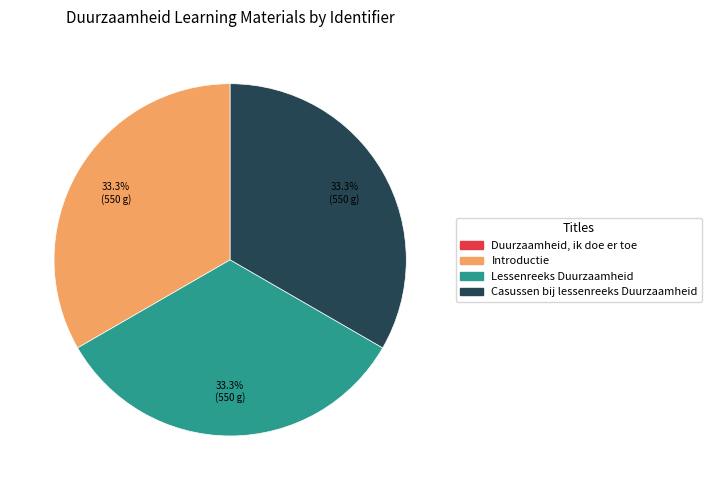

The Casussen bij lessenreeks Duurzaamheid slice represents 28% of the pie. True or false?

False